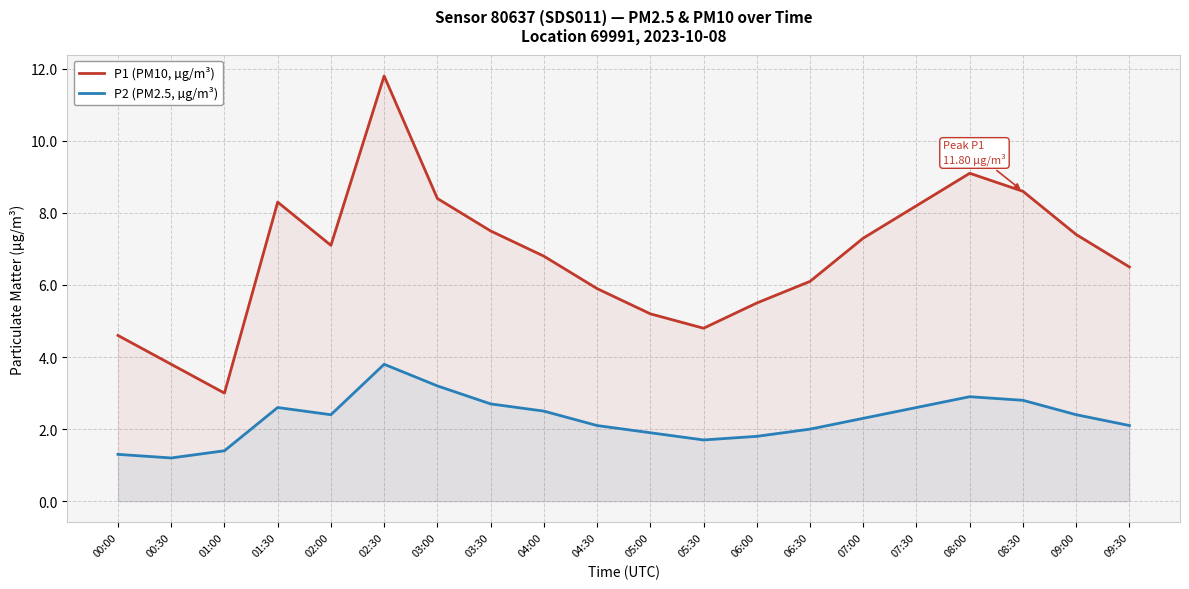

Which series has the widest spread of values?

P1 (PM10, µg/m³)